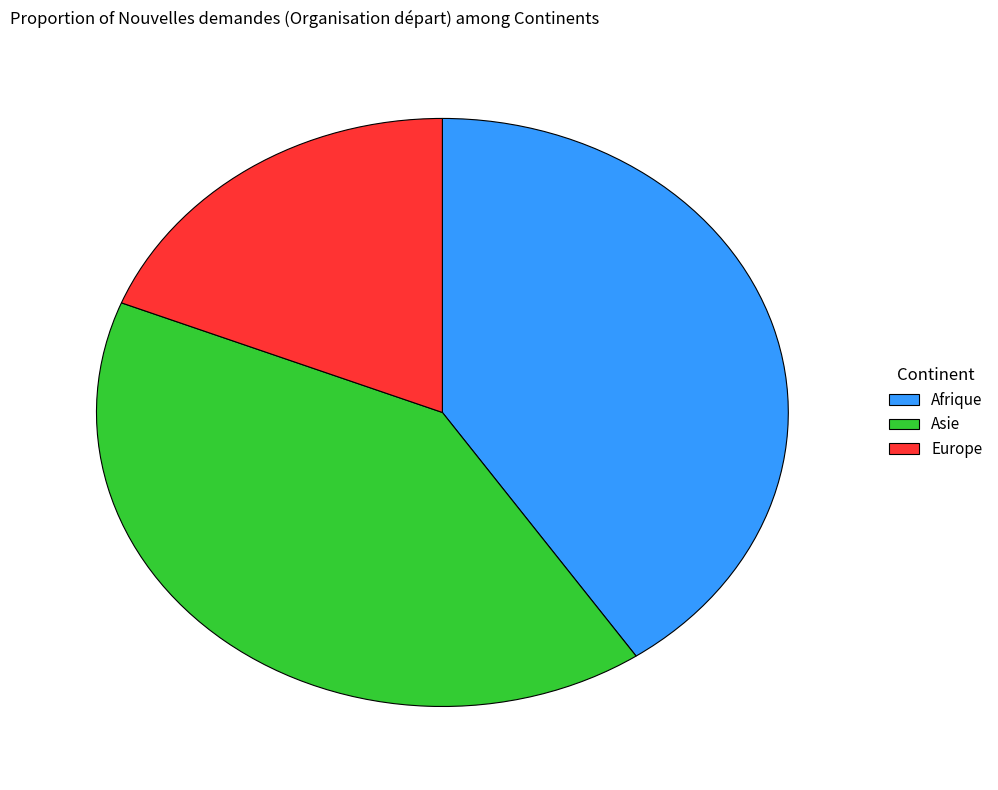

What is the smallest slice in the pie chart?

Europe